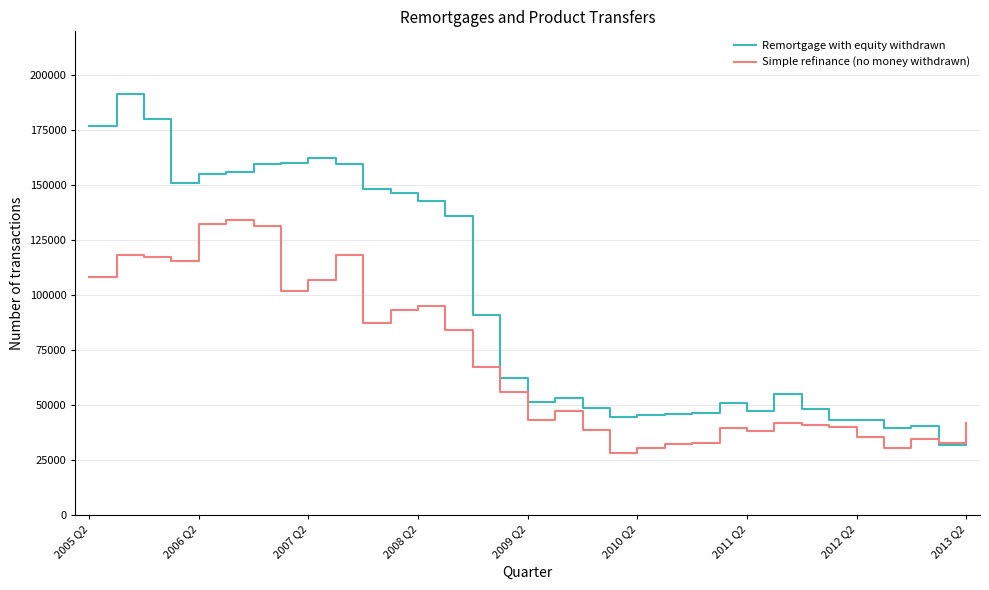

Which series has the largest total across all categories?

Remortgage with equity withdrawn